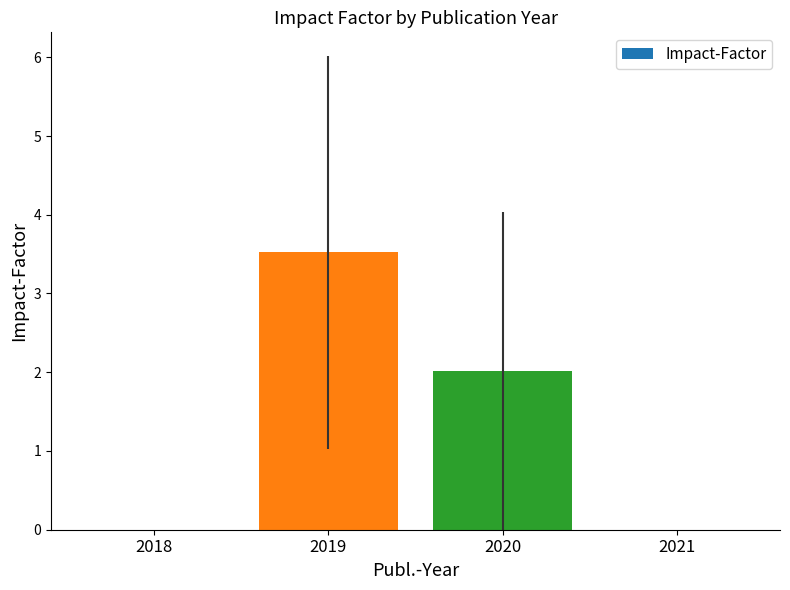

Which label corresponds to the largest value in the chart?

2019